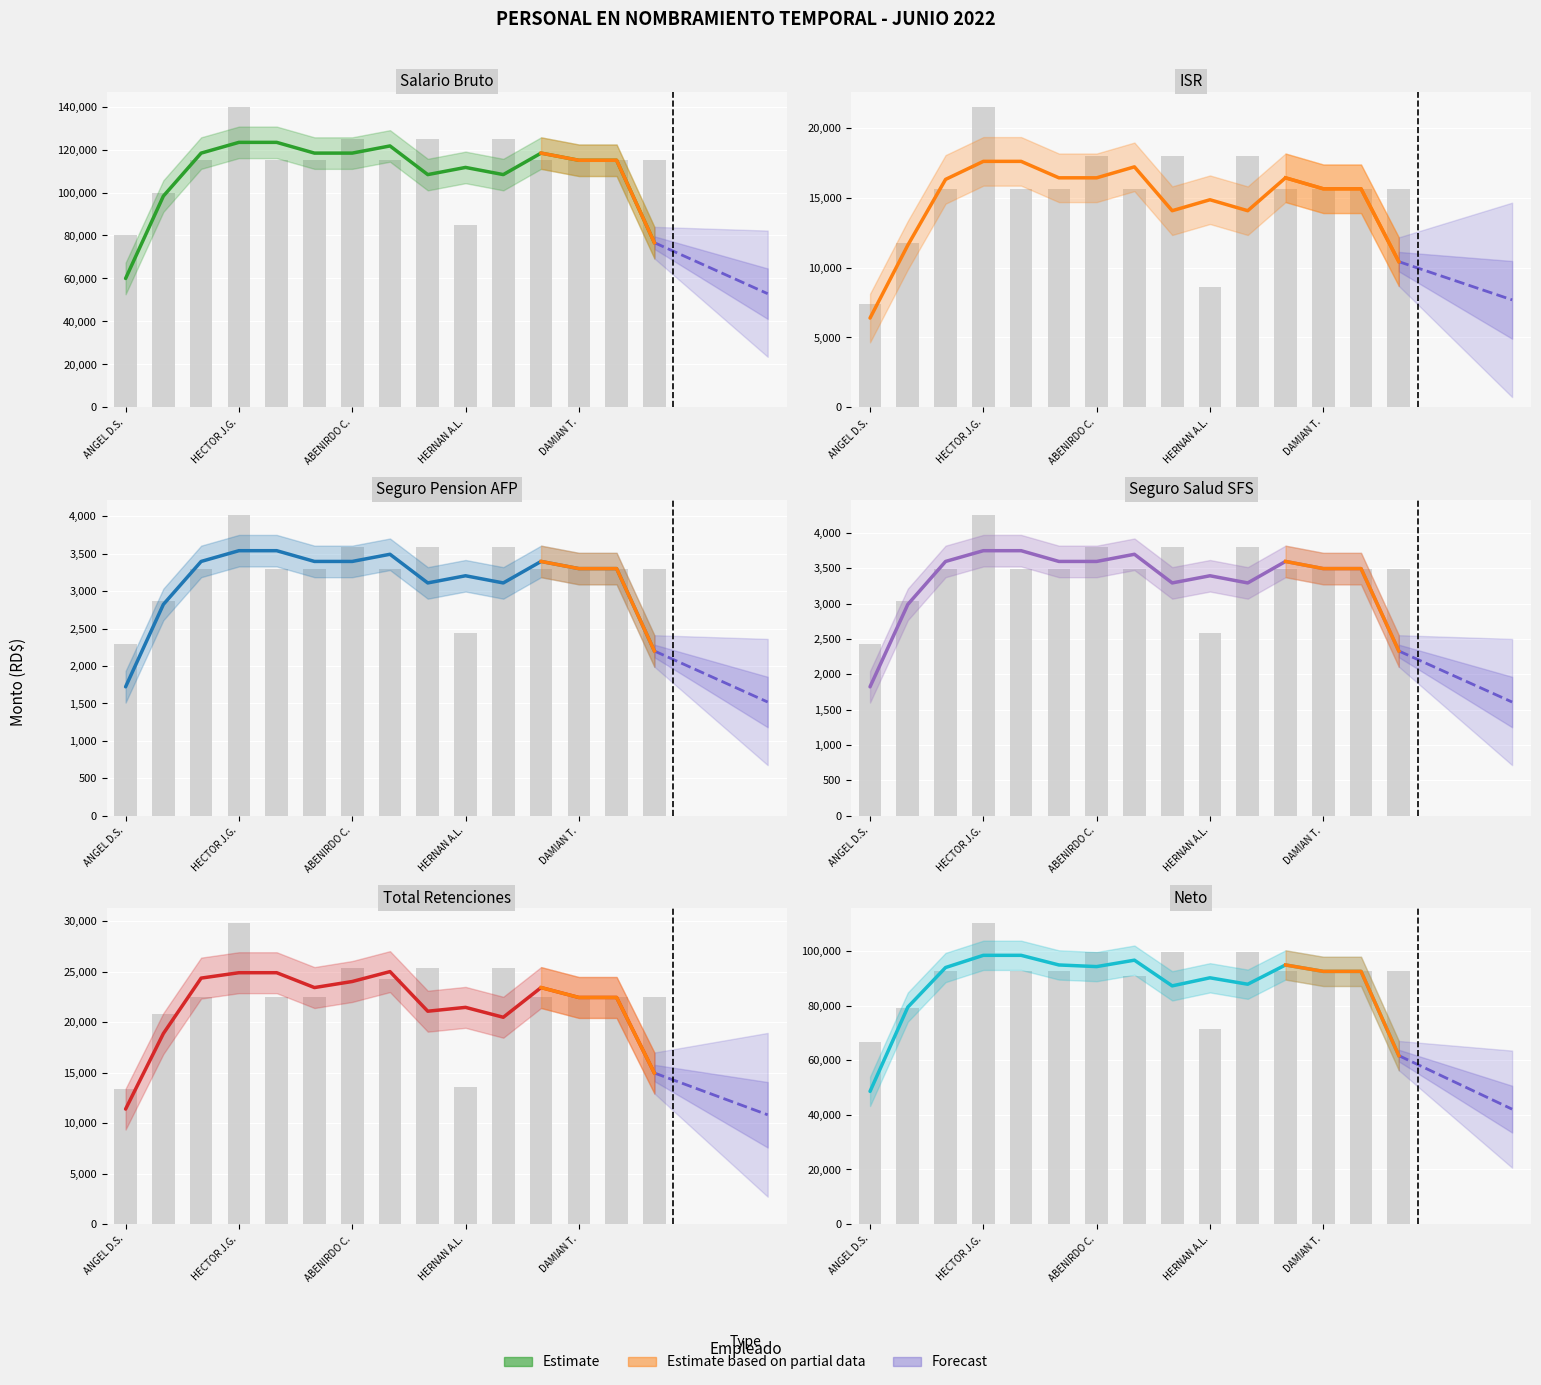

Which category has the highest value in the Seguro Salud SFS series?

HECTOR J.G.